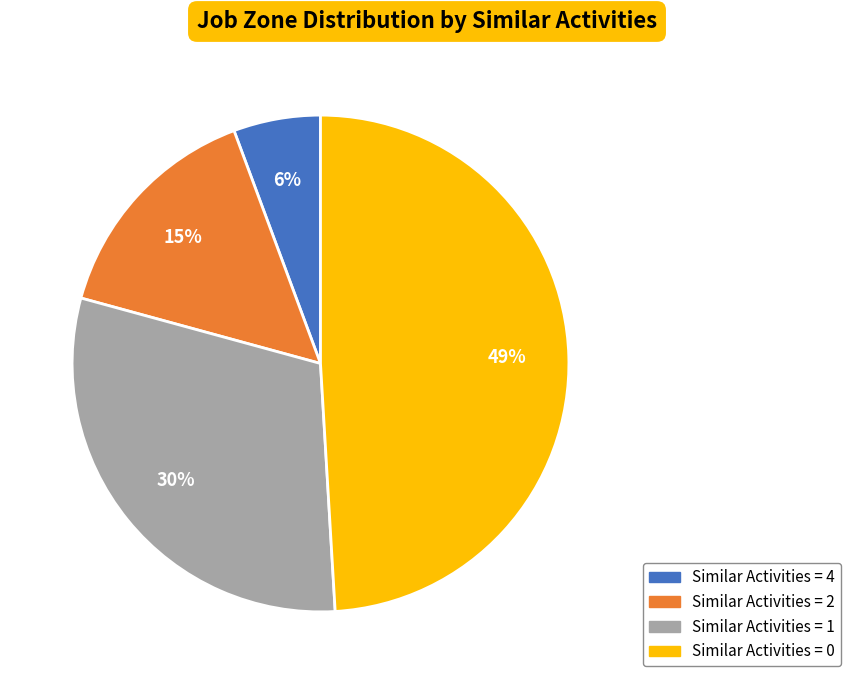

To the nearest percent, what is the difference between the largest and smallest slice percentages?

43%